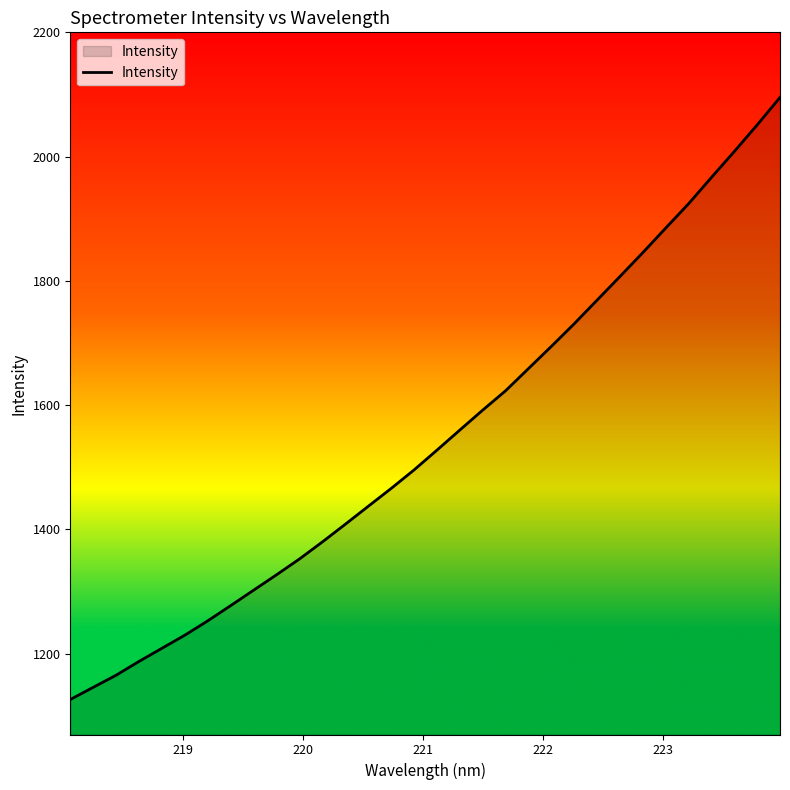

What is the difference between the maximum and minimum values?

969.2